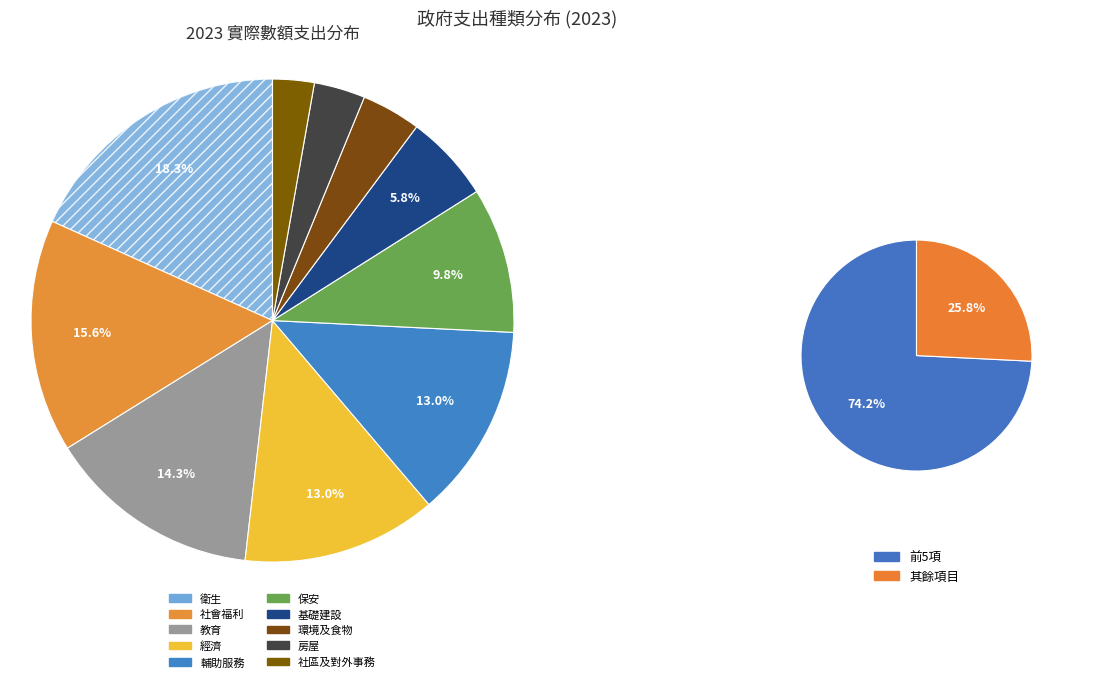

Count the number of slices in the pie.

10